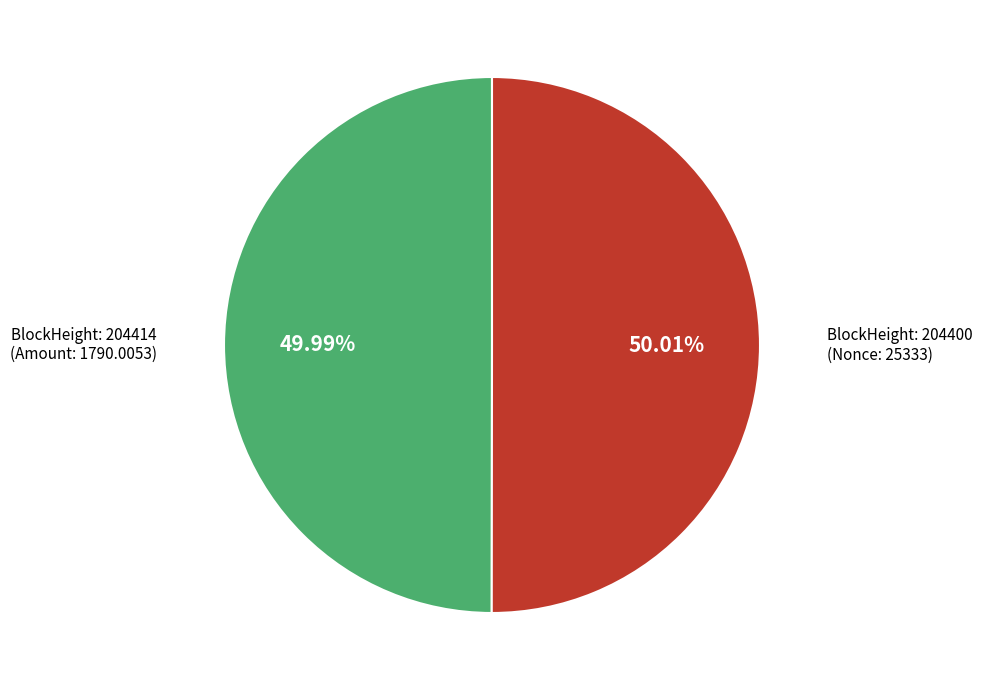

Is there a majority slice in this chart?

Yes